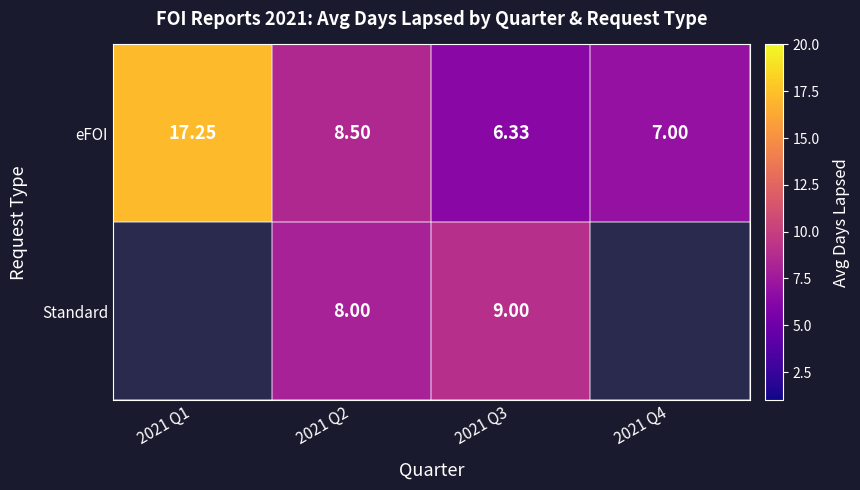

What is the highest value of the Standard series?

9.0